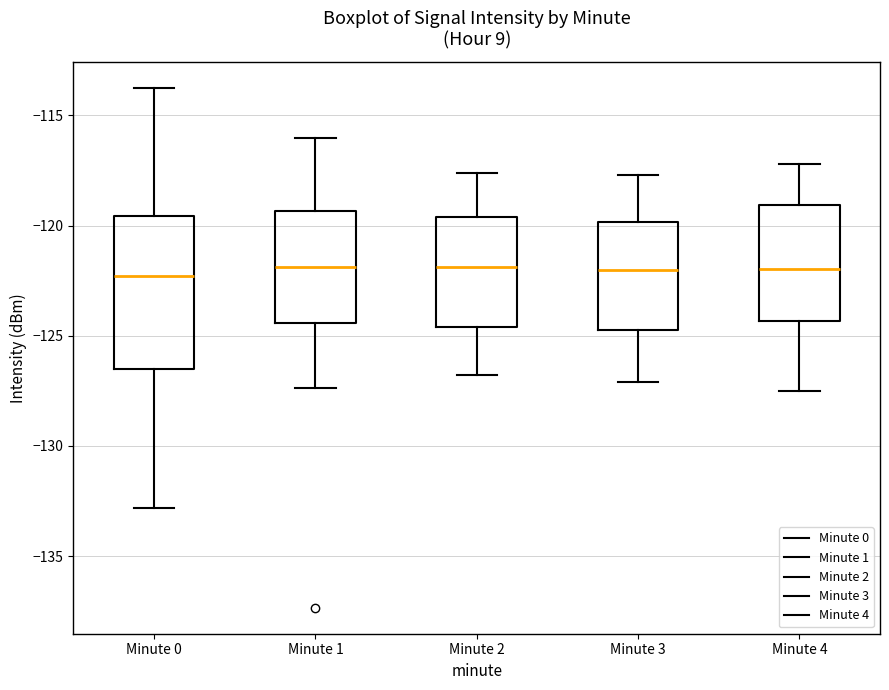

Where is the lower edge of the box for Minute 4 on the y-axis? The values are not printed on the chart, so give them approximately, as read against the axis.

-124.5